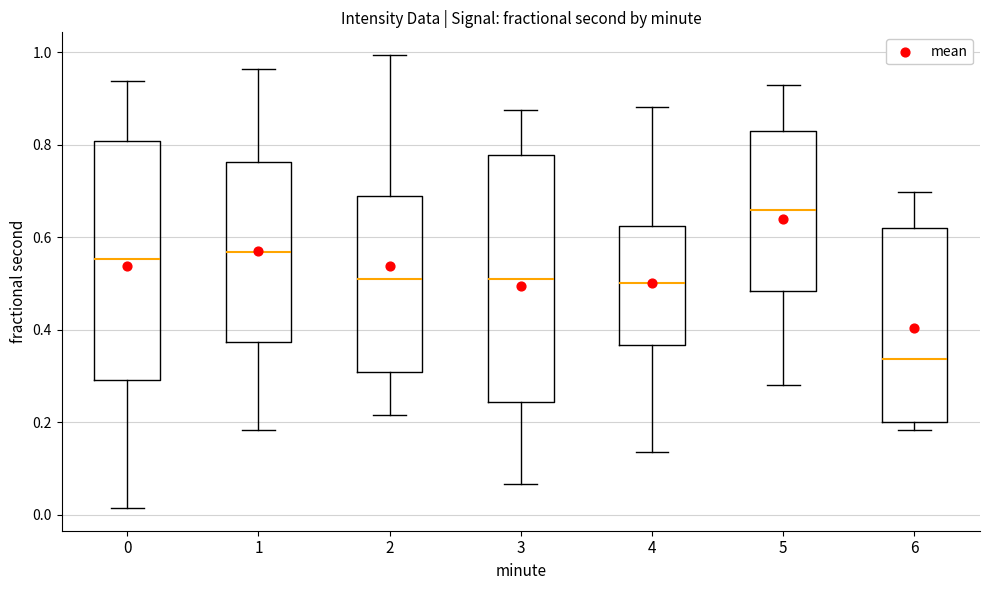

Where is the lower edge of the box at x = 5 on the y-axis? The values are not printed on the chart, so give them approximately, as read against the axis.

0.48